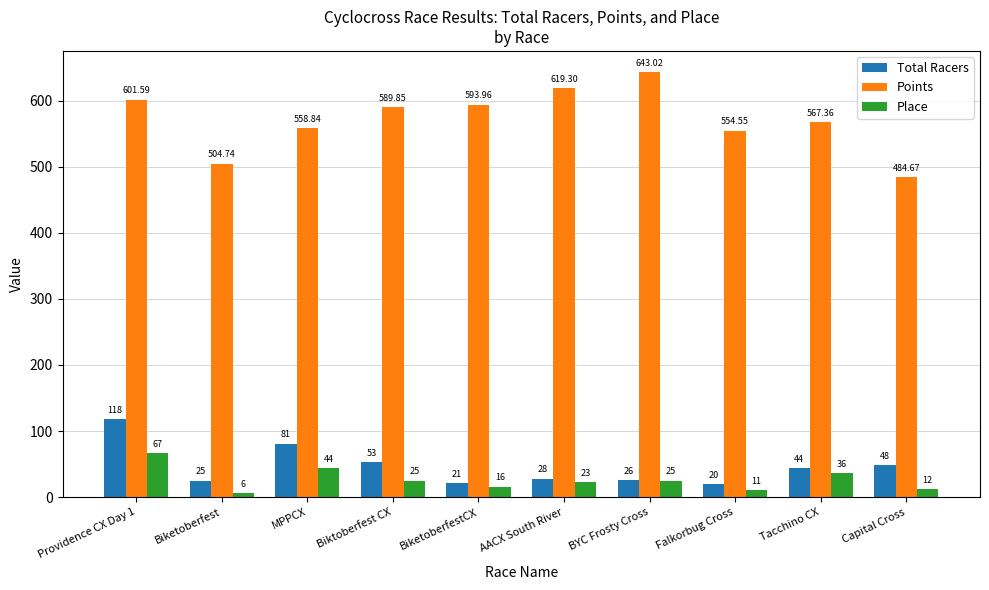

Where does the Points series first go above 589?

Providence CX Day 1